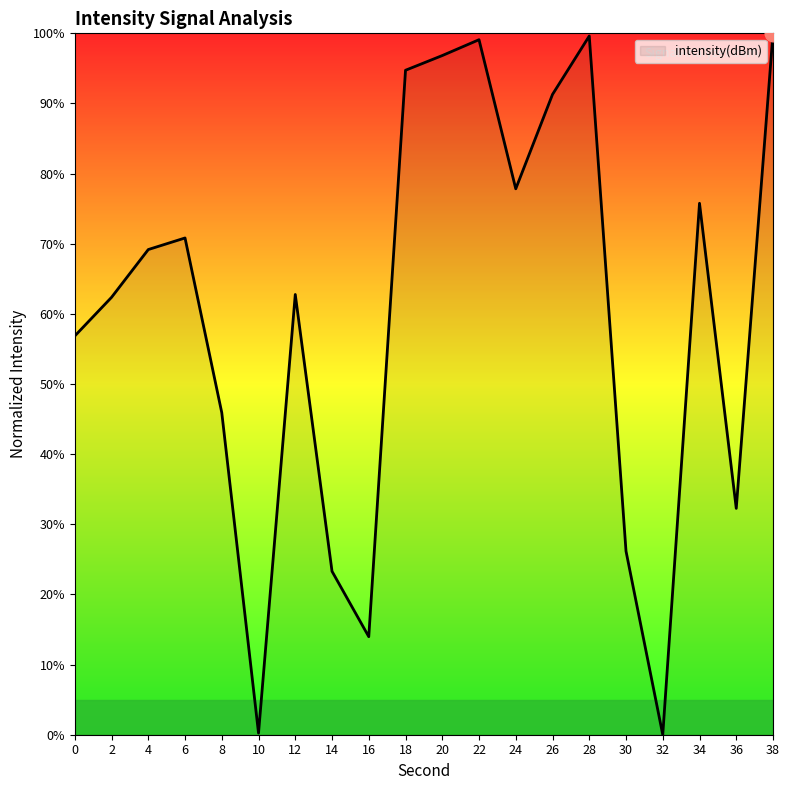

The value at 34 is 75.8. True or false?

True